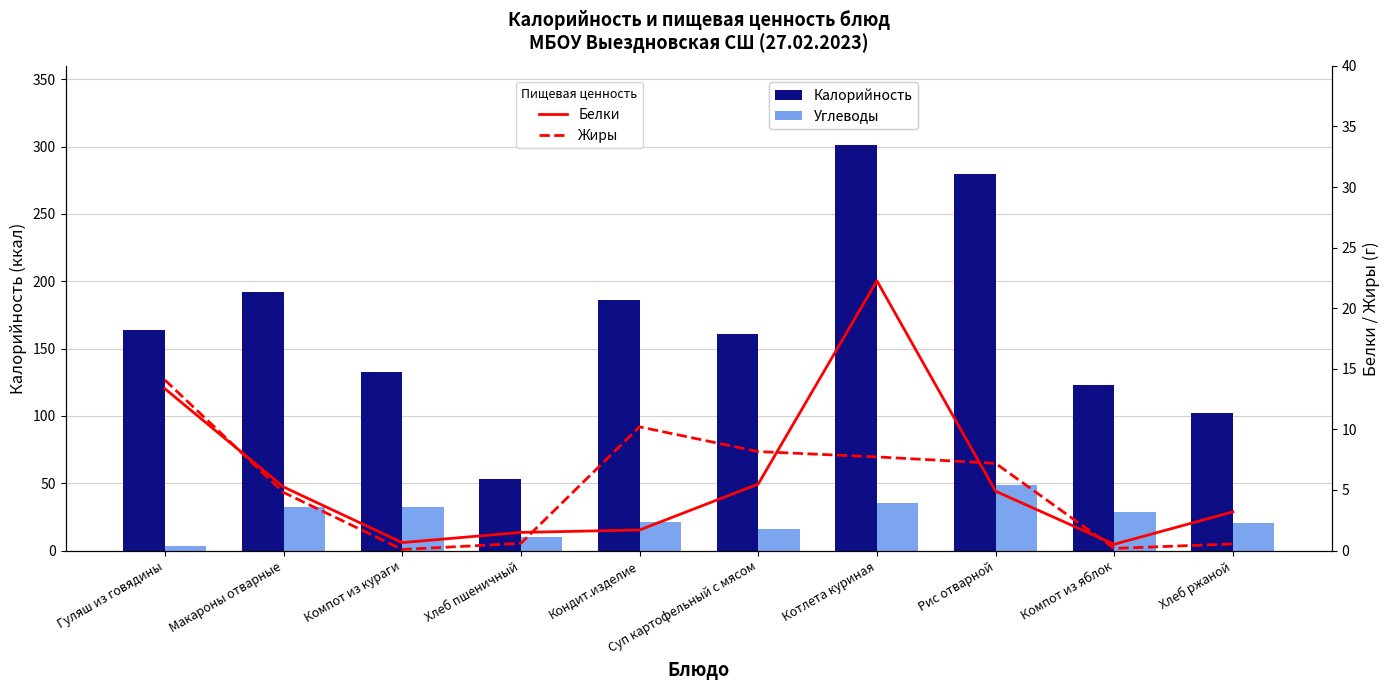

What are all the series names shown in the legend?

Калорийность, Углеводы, Белки, Жиры